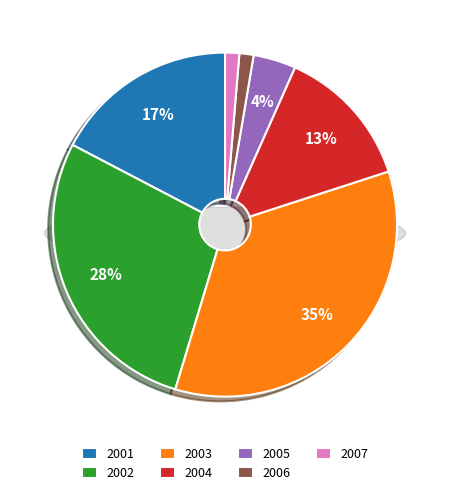

Is the sum of 2004 and 2005 greater than half?

No